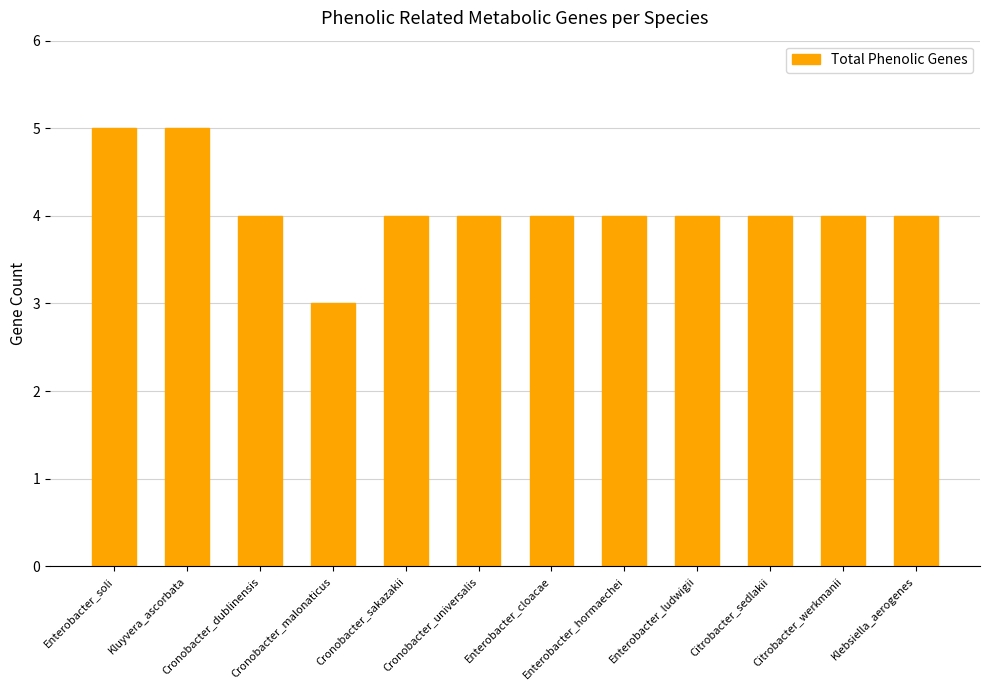

What is the sum of all values?

49